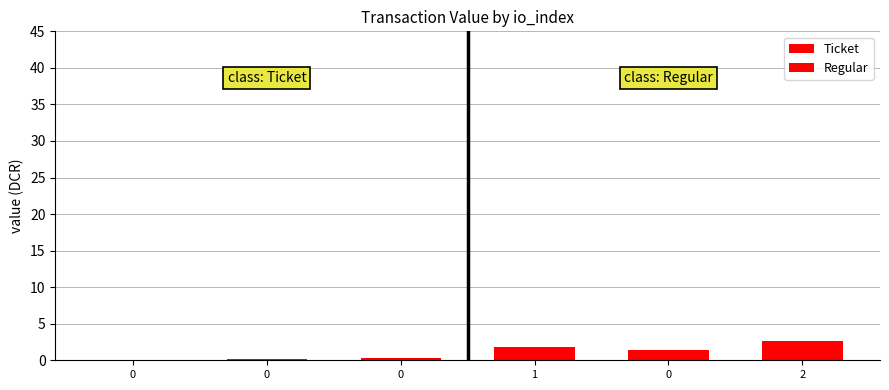

How many series are shown in this chart?

2